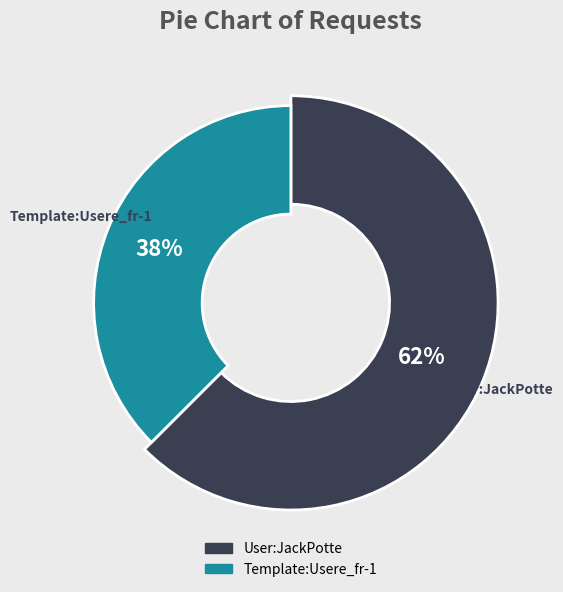

Is it true that Template:Usere_fr-1 is 38% of the pie?

True